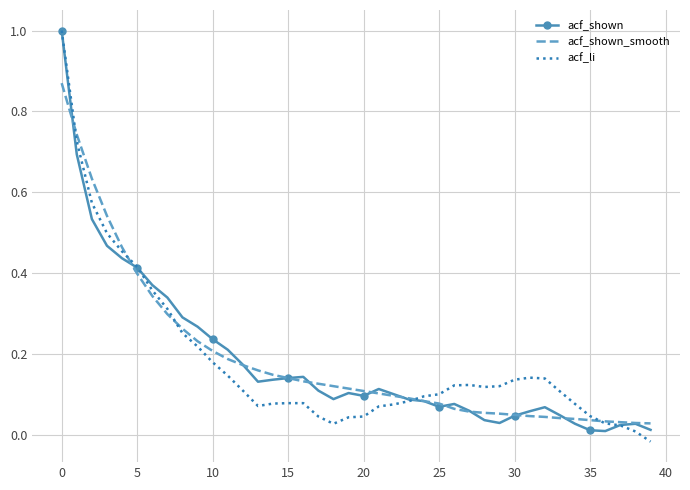

What is the highest value of the acf_shown series?

1.0